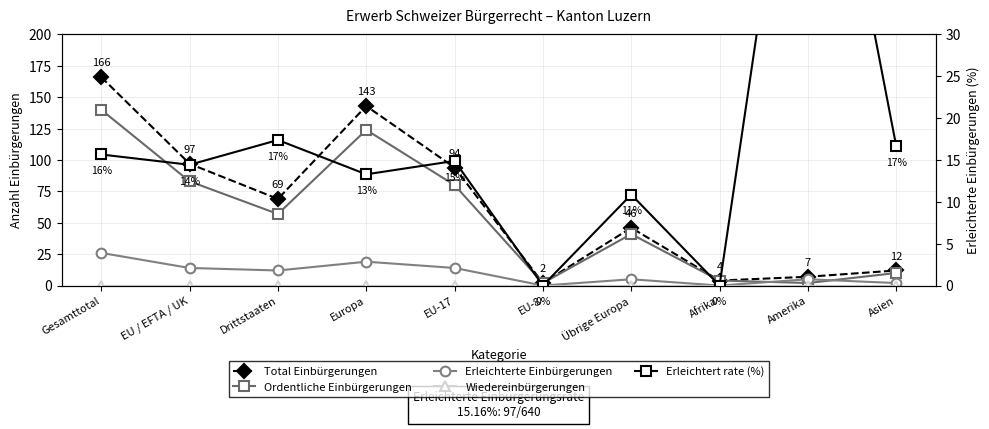

Which label corresponds to the smallest value in the chart?

EU-8